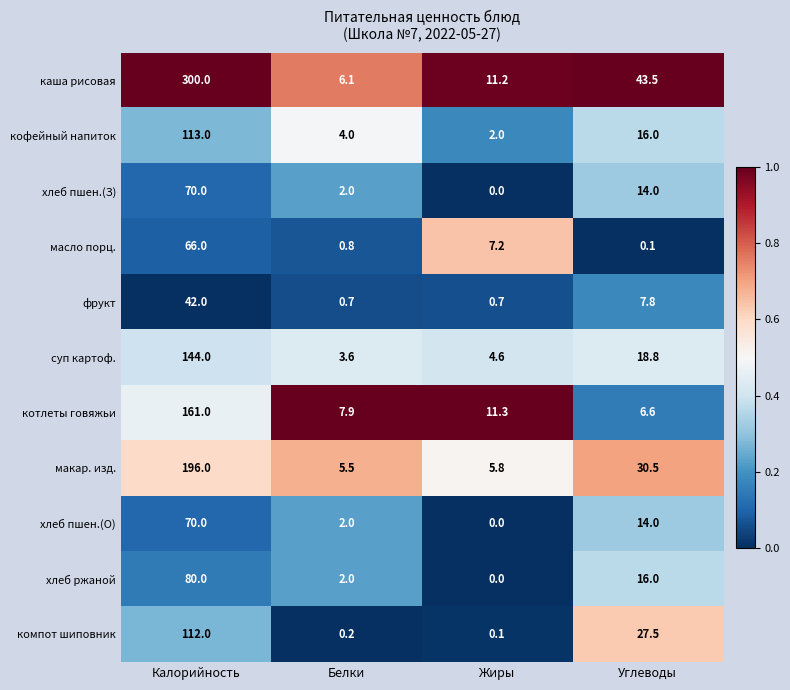

True or false: масло порц. has a value of 0.8 at Белки.

True